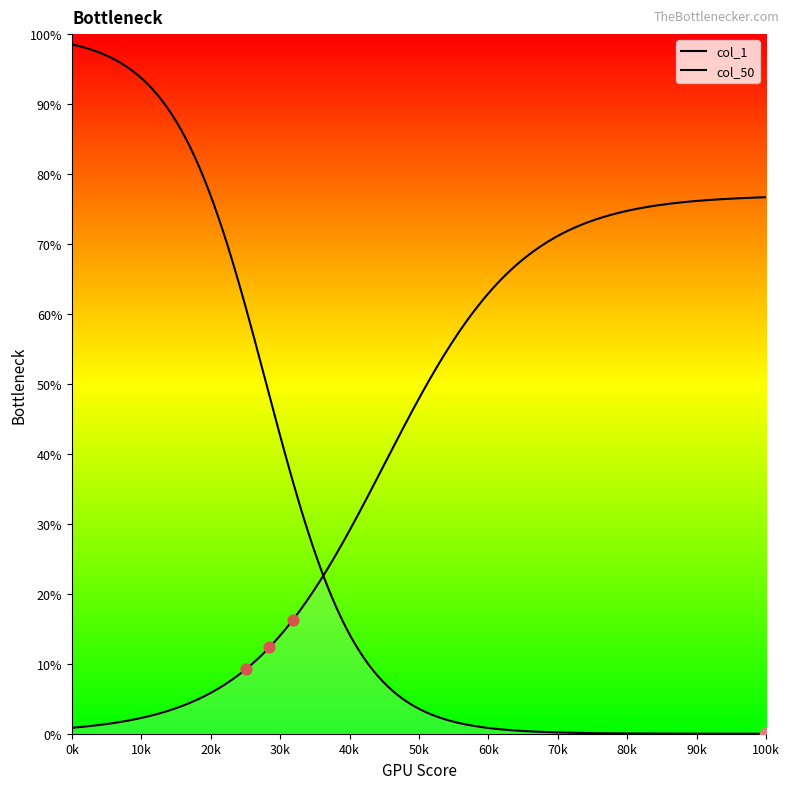

What are all the series names shown in the legend?

col_50, col_1